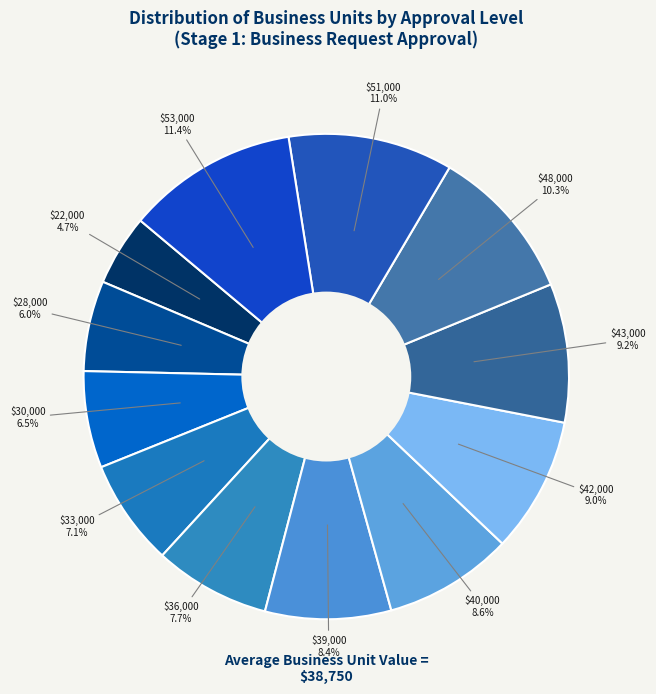

What is the smallest slice in the pie chart?

22000